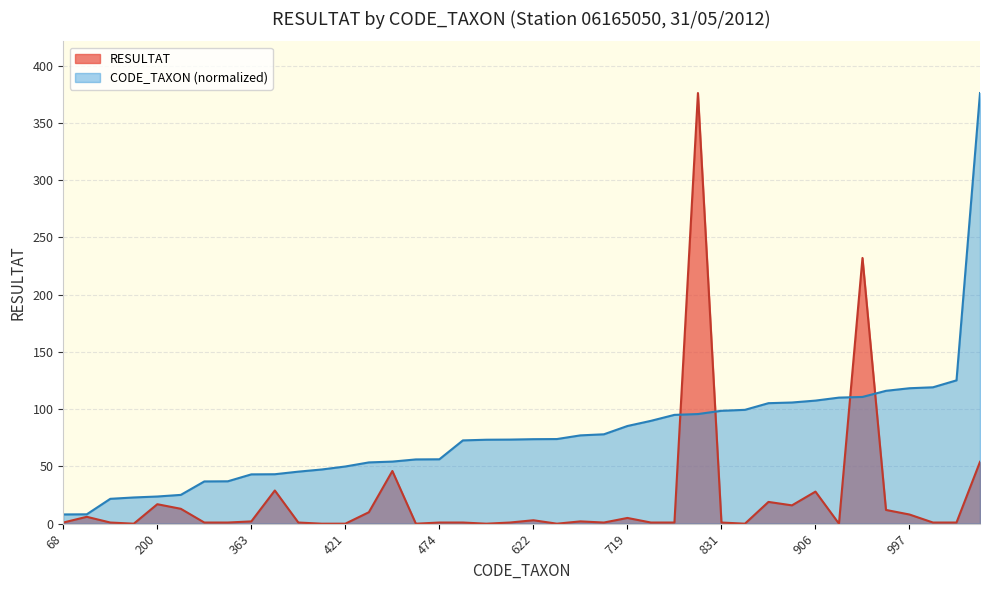

What is the total value across all series at 801?

96.0